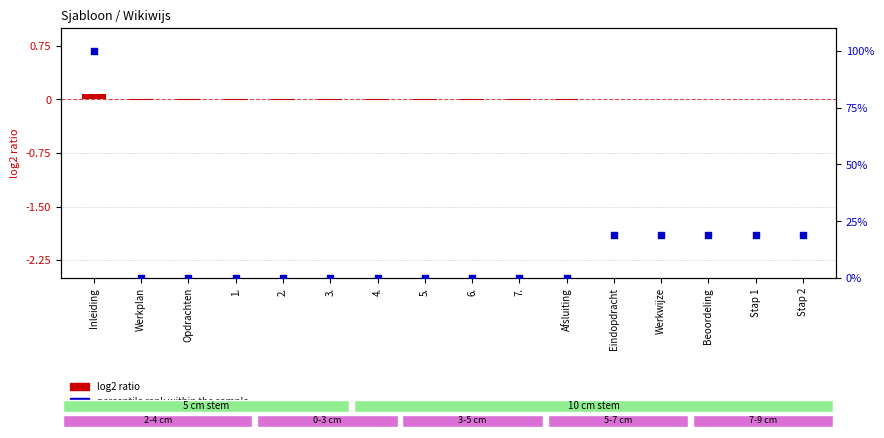

At how many categories does at least one series exceed 60?

1